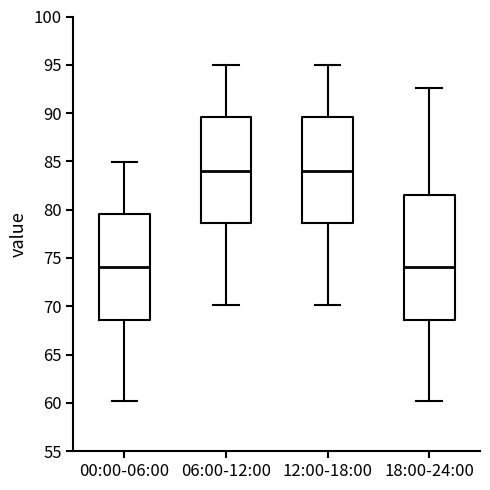

Reading left to right, read every box against the y-axis: the position of its median line, the range the box covers, and the ends of its whiskers. The values are not printed on the chart, so give them approximately, as read against the axis.

00:00-06:00: median 74.0, box 68.5 to 79.5, whiskers 60.0 to 85.0
06:00-12:00: median 84.0, box 78.5 to 89.5, whiskers 70.0 to 95.0
12:00-18:00: median 84.0, box 78.5 to 89.5, whiskers 70.0 to 95.0
18:00-24:00: median 74.0, box 68.5 to 81.5, whiskers 60.0 to 92.5